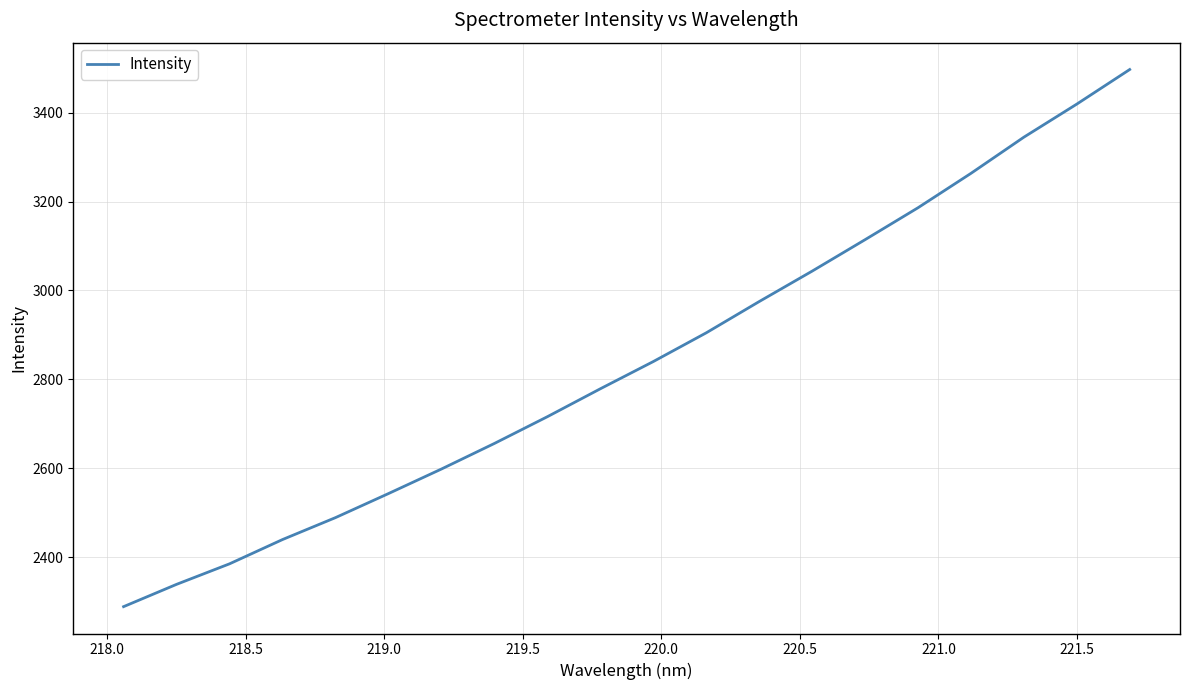

Count the number of data series in this chart.

1